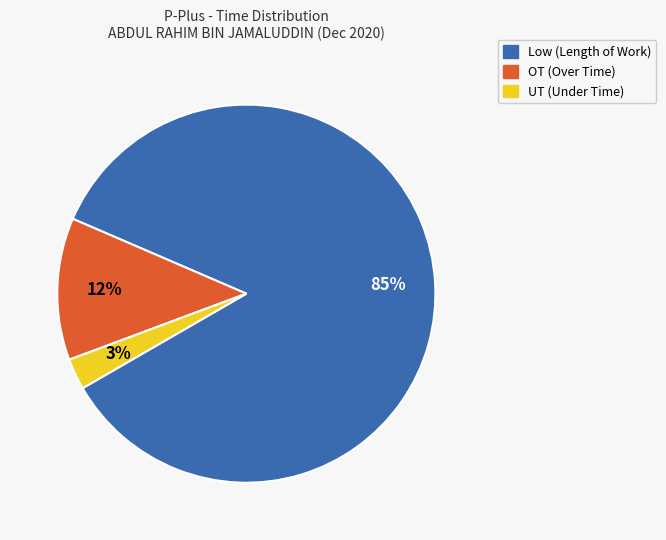

Which category has the smallest portion of the pie?

UT (Under Time)